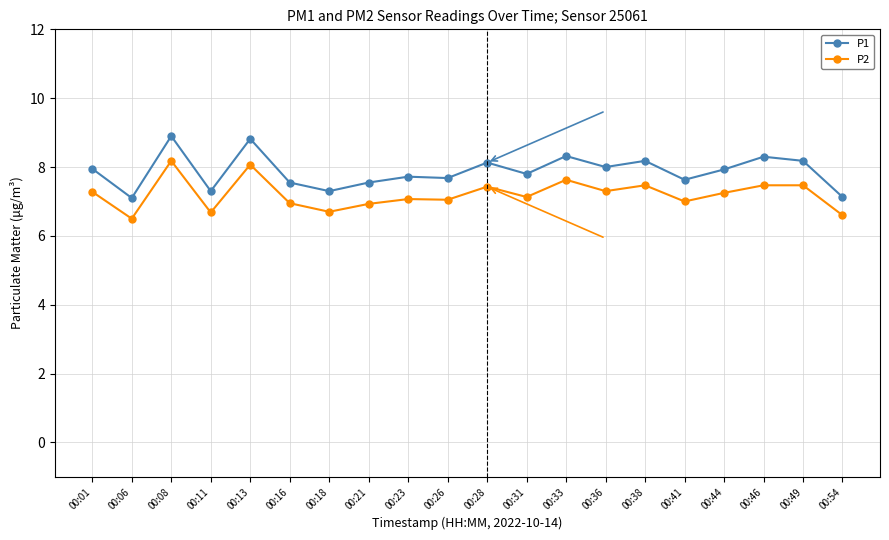

What is the sum of all P2 values?

144.2